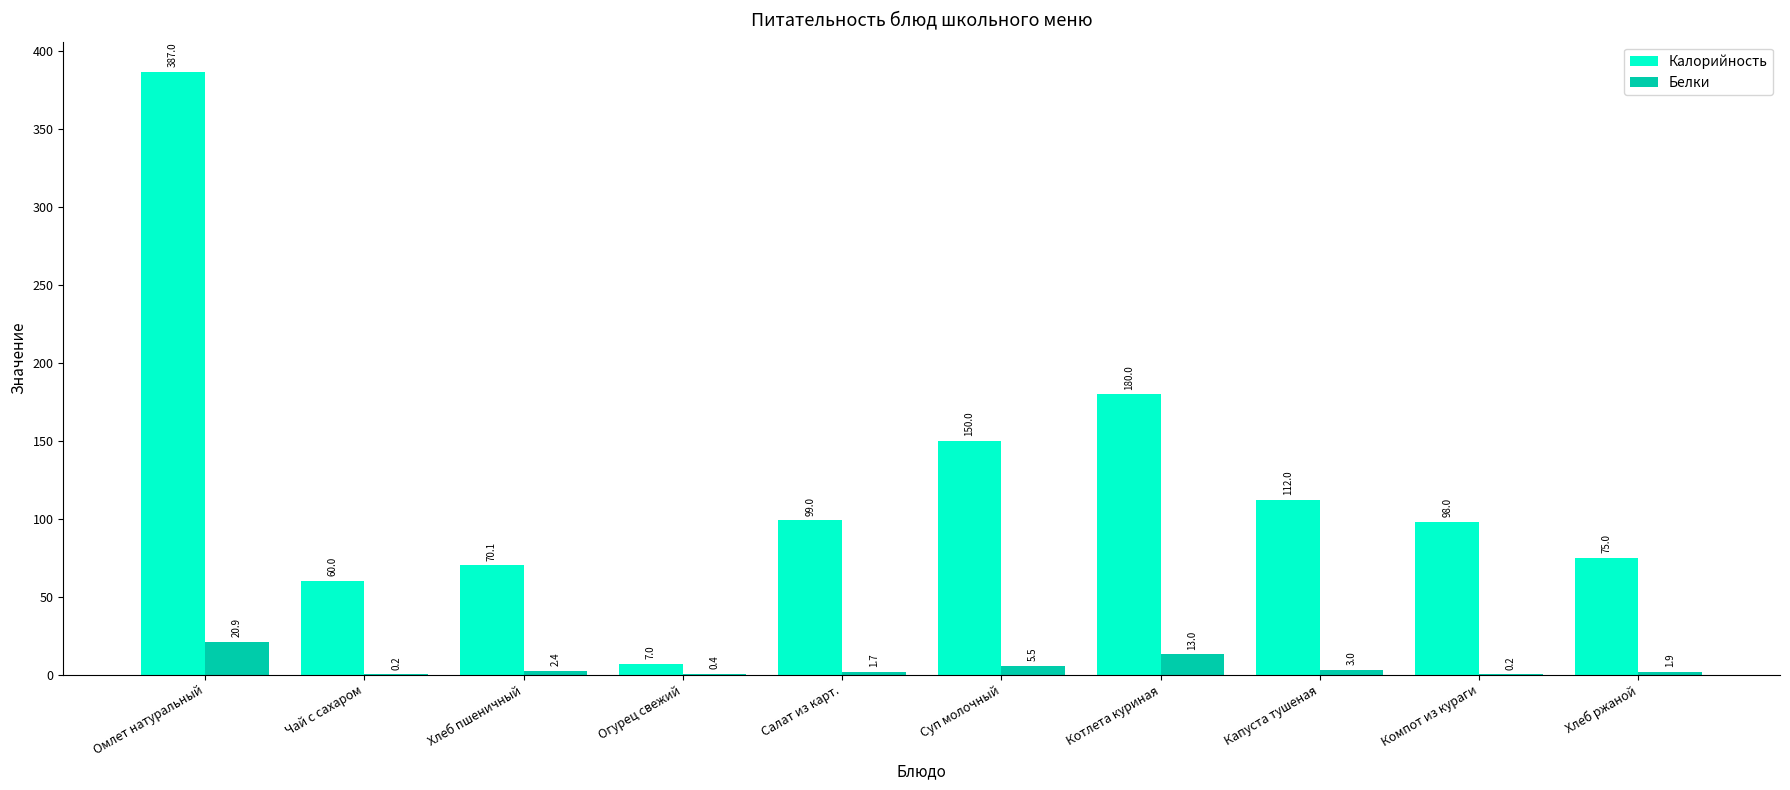

True or false: Белки has a value of 5.5 at Суп молочный.

True